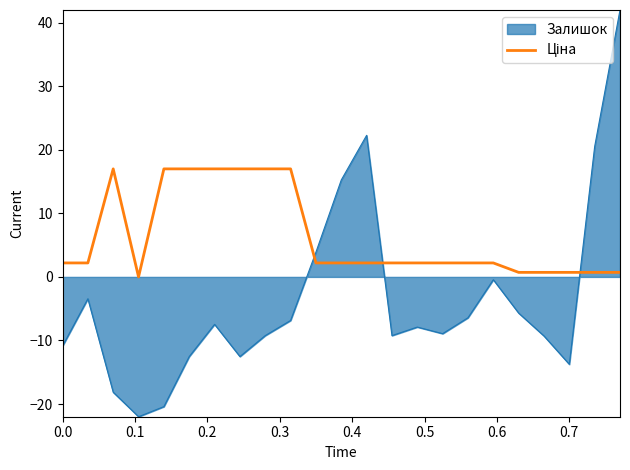

Which series has the largest range (max minus min)?

Залишок